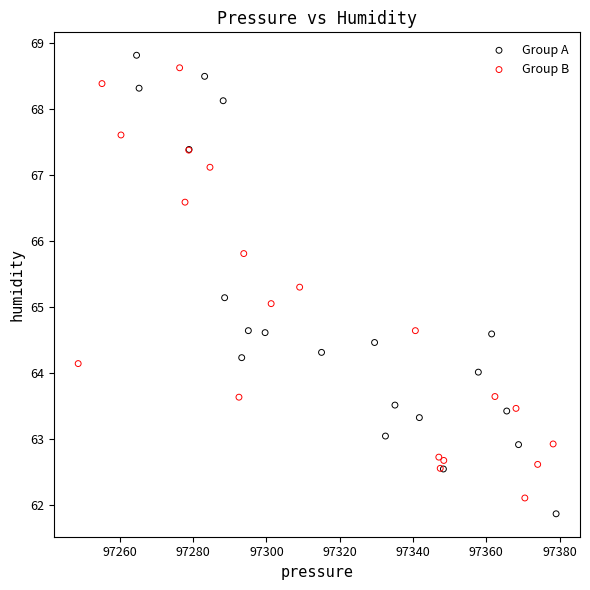

What are all the series names shown in the legend?

Group A, Group B